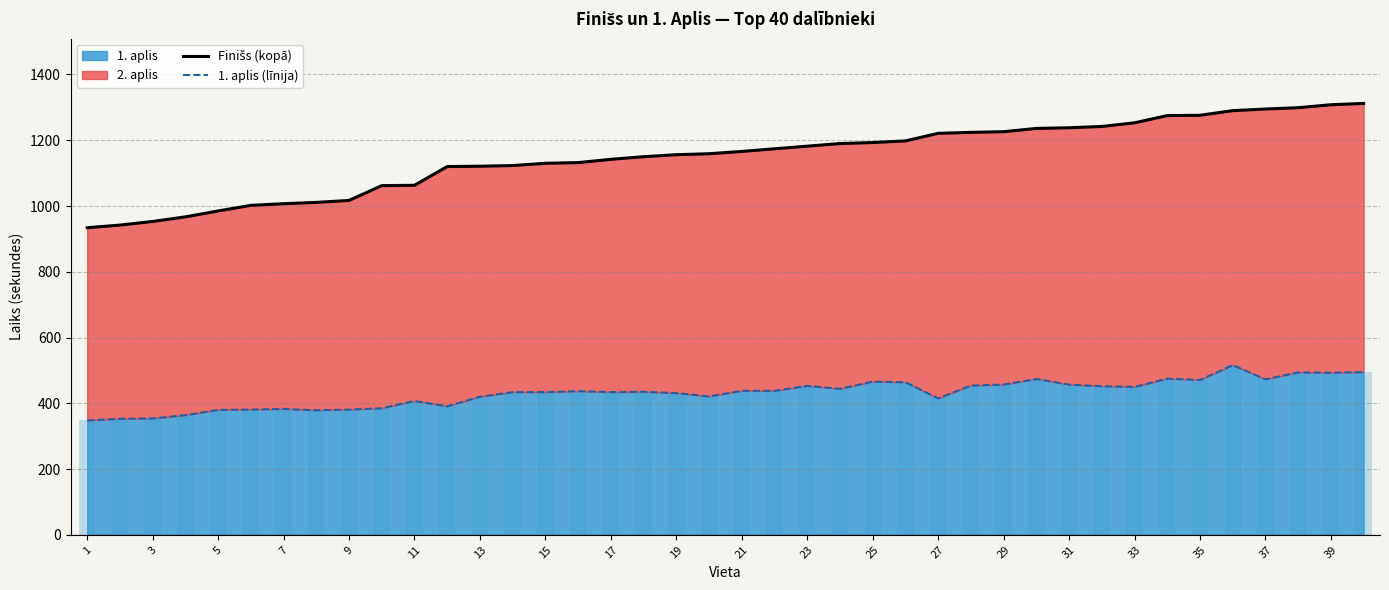

The 1. aplis series shows 653 at 31. True or false?

False